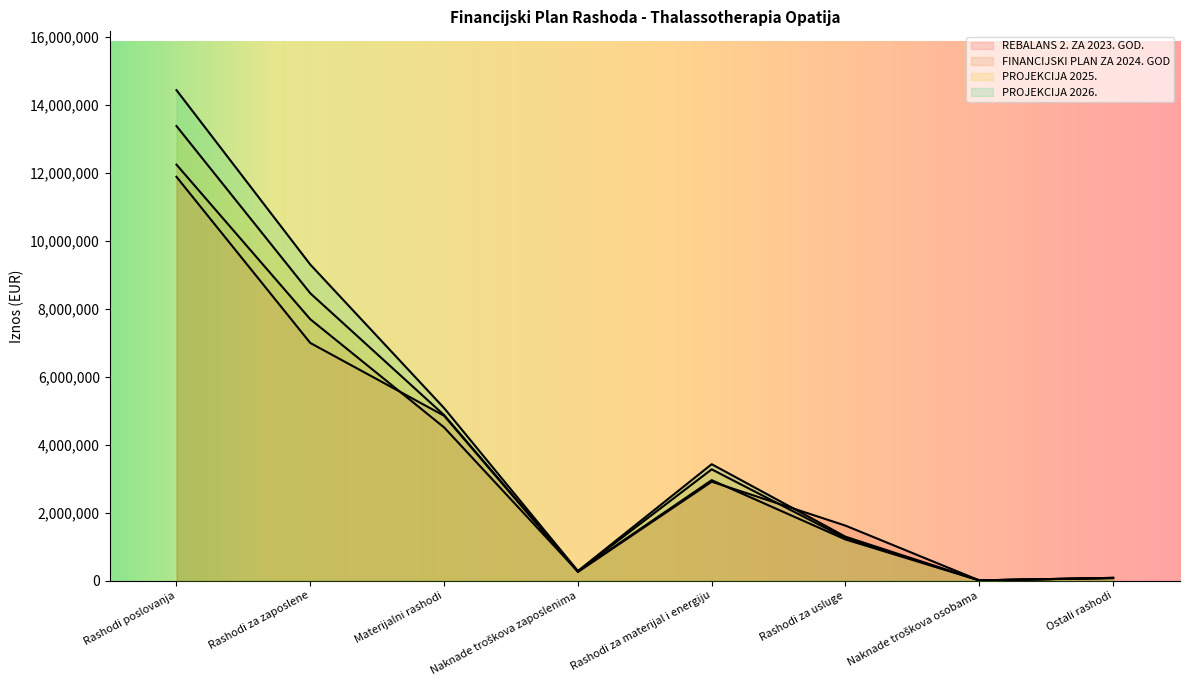

List the labels in order of REBALANS 2. ZA 2023. GOD. value, smallest first.

Naknade troškova osobama, Ostali rashodi, Naknade troškova zaposlenima, Rashodi za usluge, Rashodi za materijal i energiju, Materijalni rashodi, Rashodi za zaposlene, Rashodi poslovanja